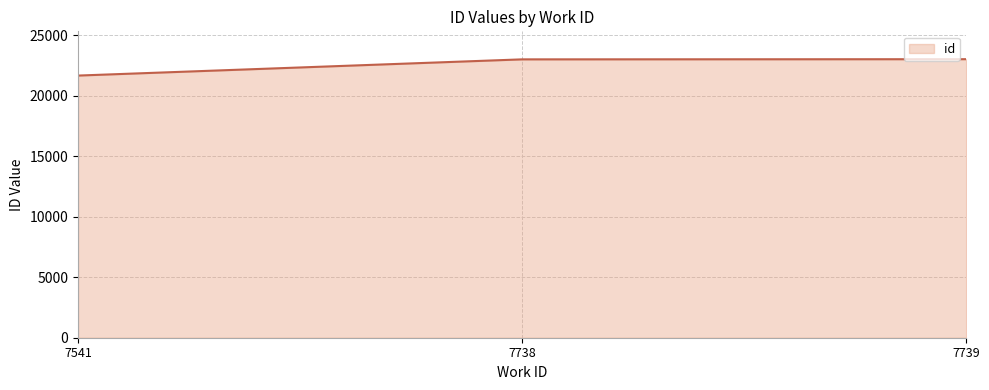

Where is the data nearest to the value 22357?

7738